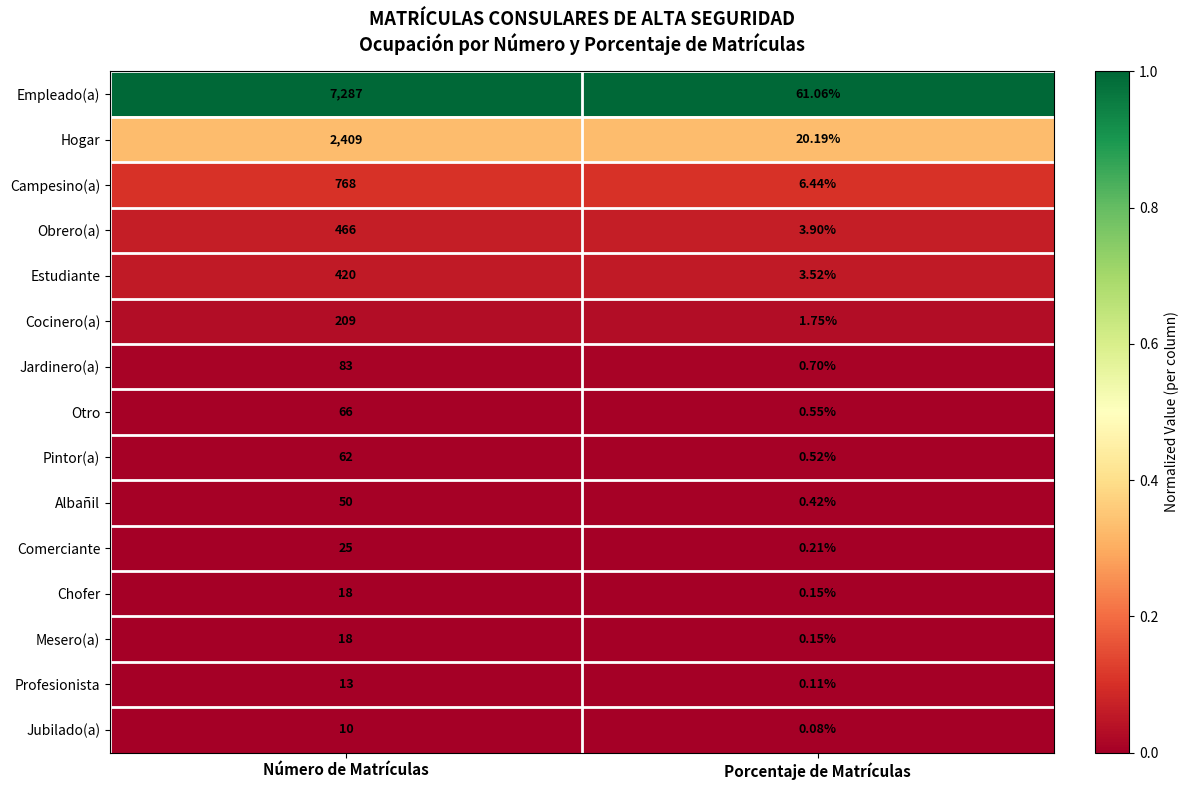

Rank the categories by Comerciante value from lowest to highest.

Porcentaje de Matrículas, Número de Matrículas